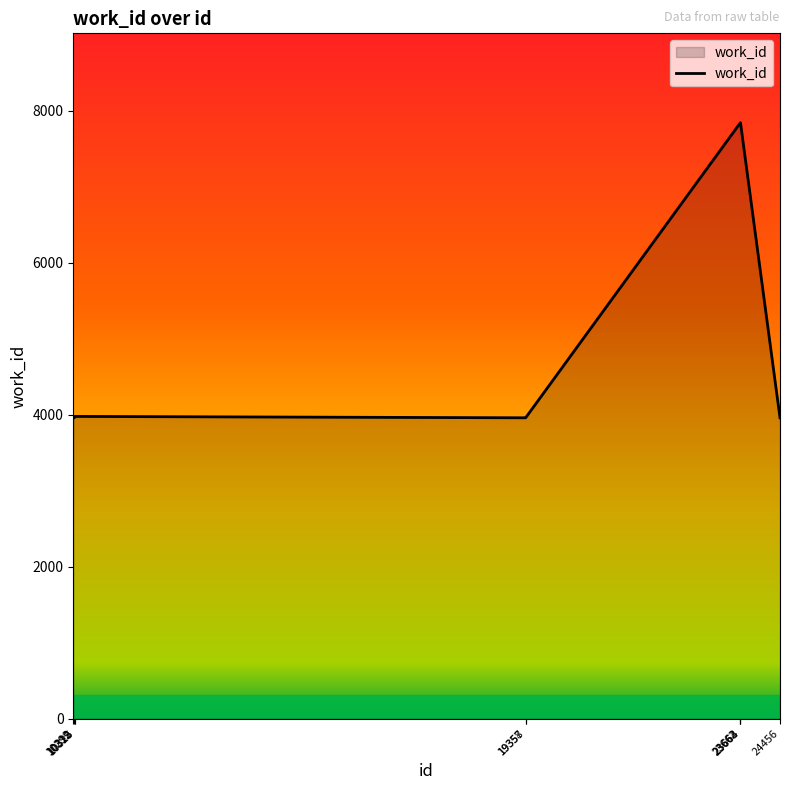

What is the ratio of the value at 19357 to the value at 23664?

0.5